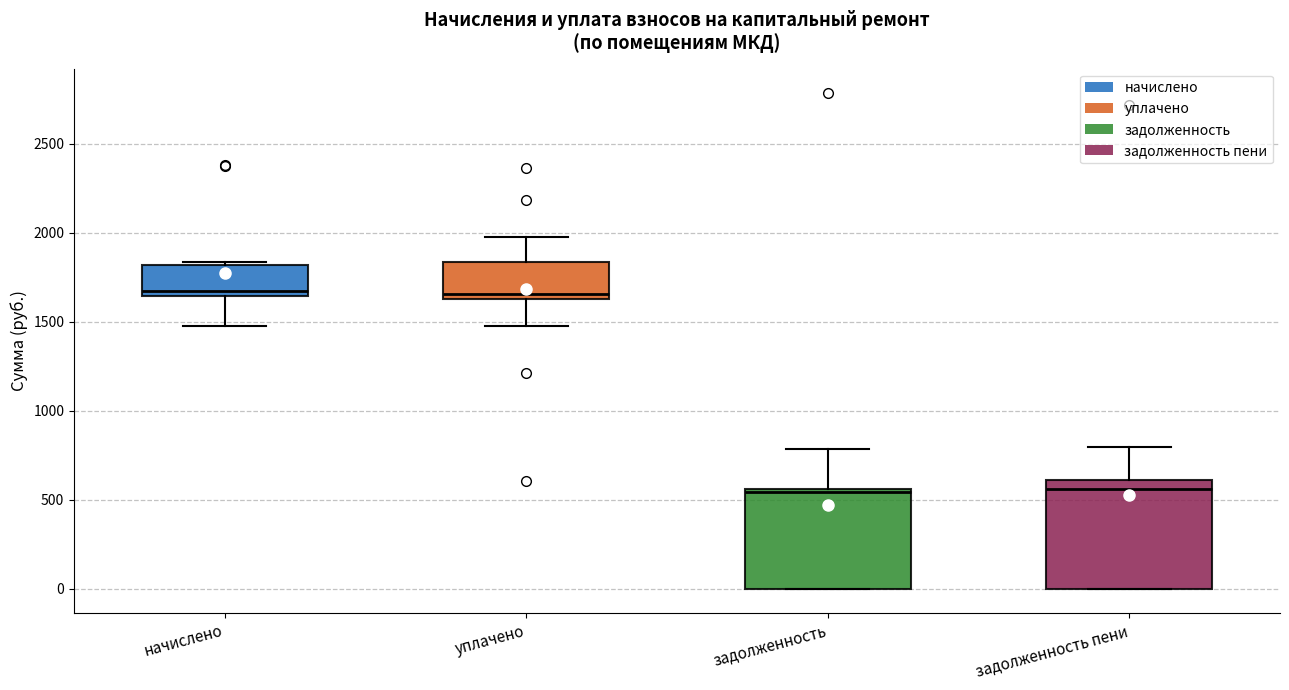

Reading left to right, read every box against the y-axis: the position of its median line, the range the box covers, and the ends of its whiskers. The values are not printed on the chart, so give them approximately, as read against the axis.

начислено: median 1650 (just above the box's lower edge), box 1650 to 1800, whiskers 1500 to 1850
уплачено: median 1650 (just above the box's lower edge), box 1650 to 1850, whiskers 1500 to 1950
задолженность: median 550, box 0 to 550, whiskers 0 to 800
задолженность пени: median 550, box 0 to 600, whiskers 0 to 800